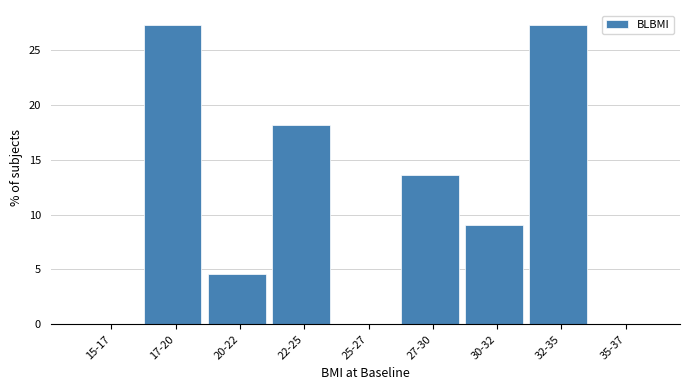

Reading left to right, transcribe all the data shown in this chart.

15-17=0.0	17-20=27.3	20-22=4.5	22-25=18.2	25-27=0.0	27-30=13.6	30-32=9.1	32-35=27.3	35-37=0.0